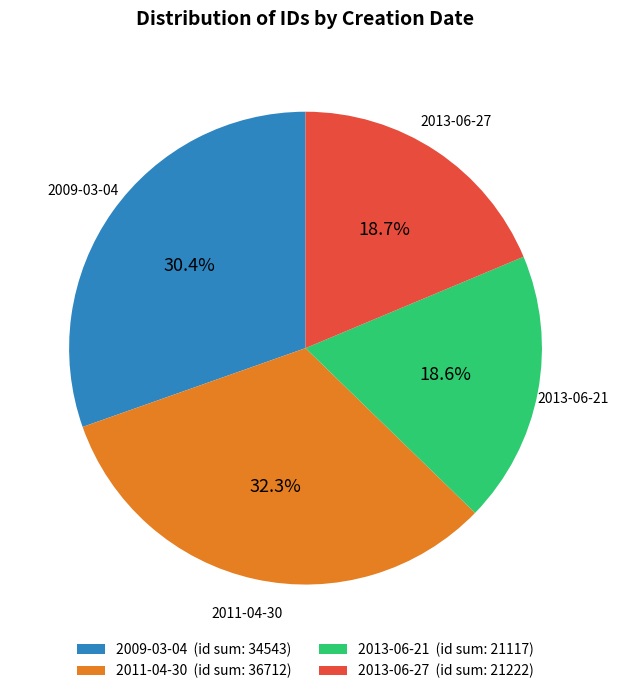

Which category has the biggest portion of the pie?

2011-04-30